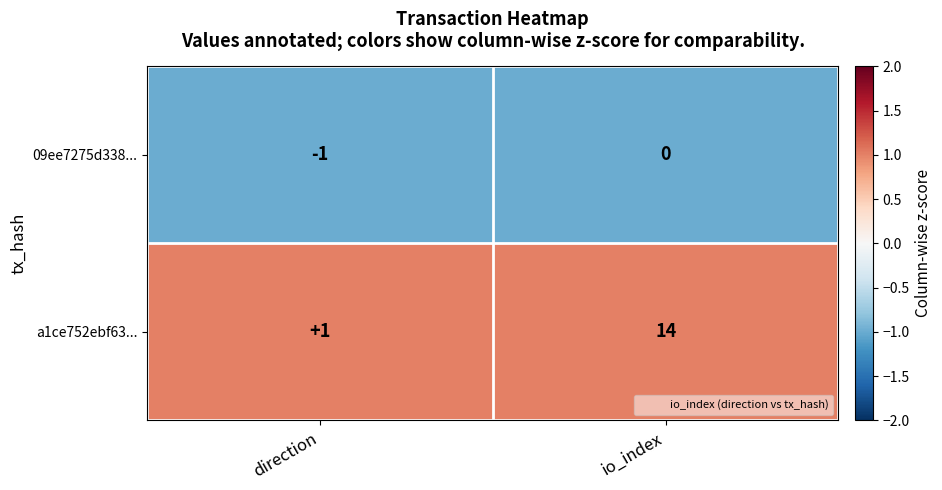

What is the spread (max minus min) of values at io_index?

14